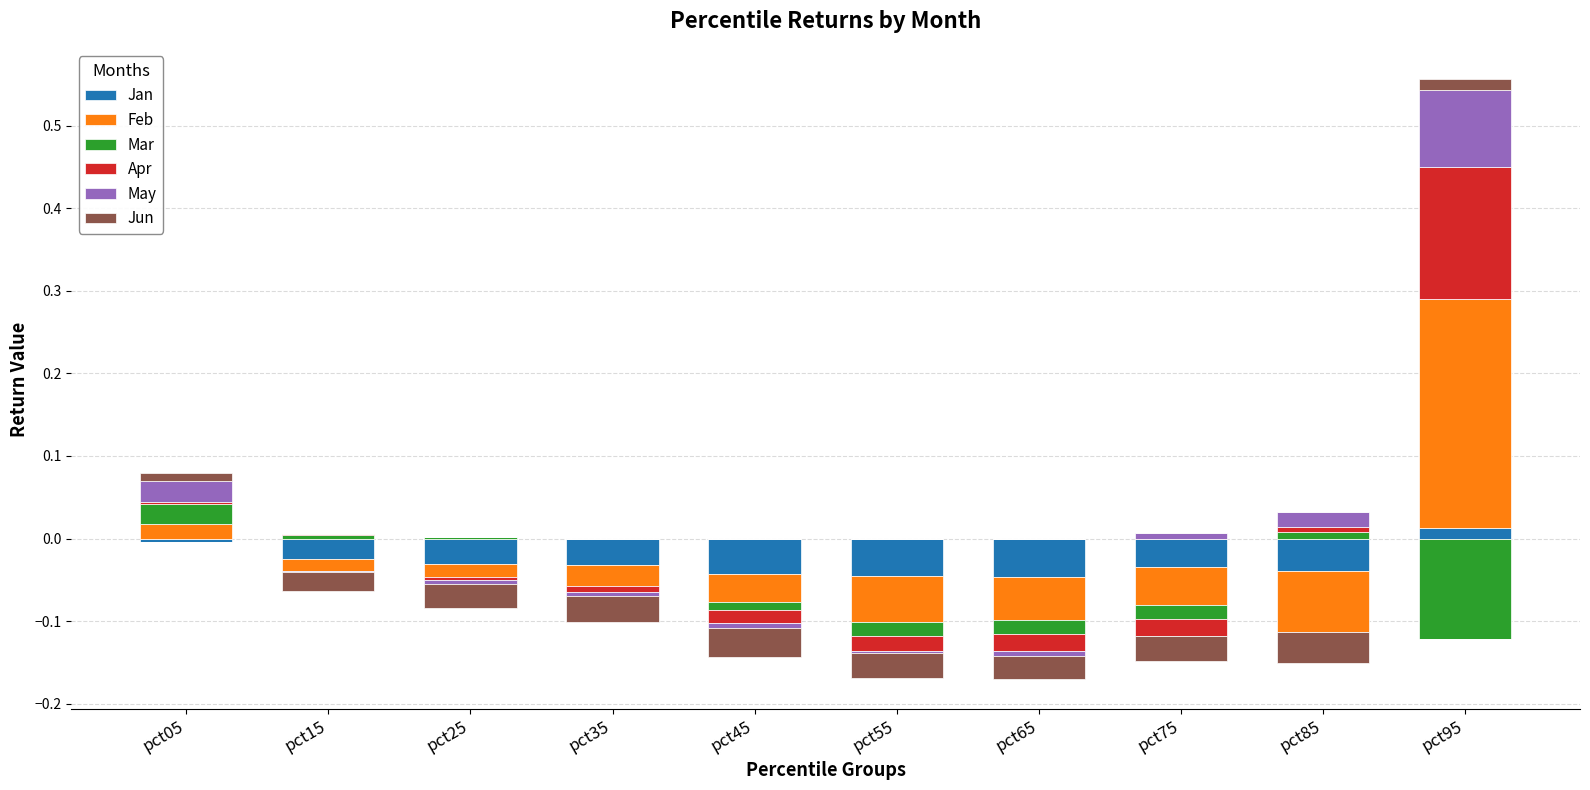

The Jun series shows 0.0 at pct75. True or false?

False